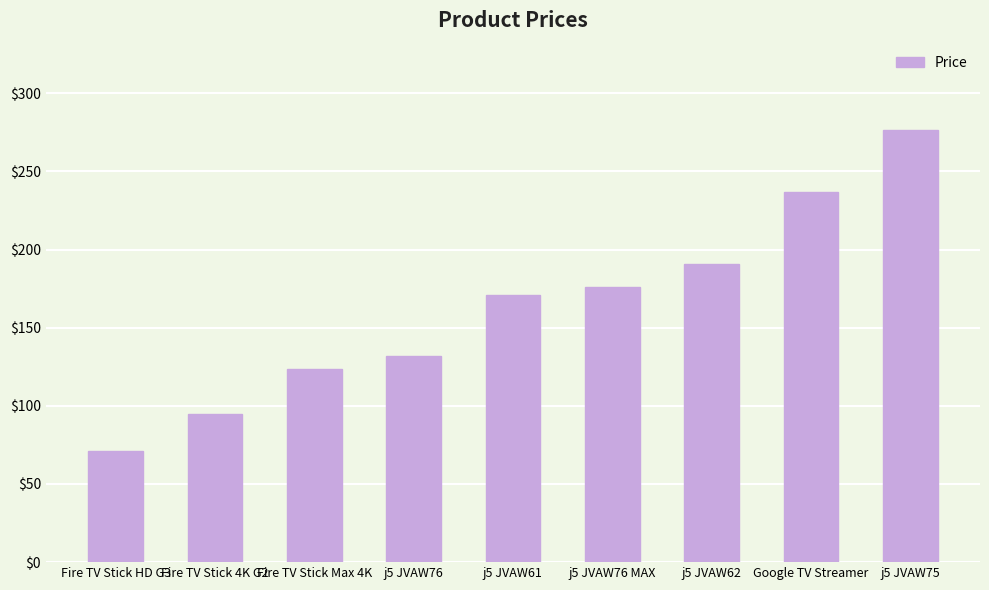

Are the bars horizontal?

No